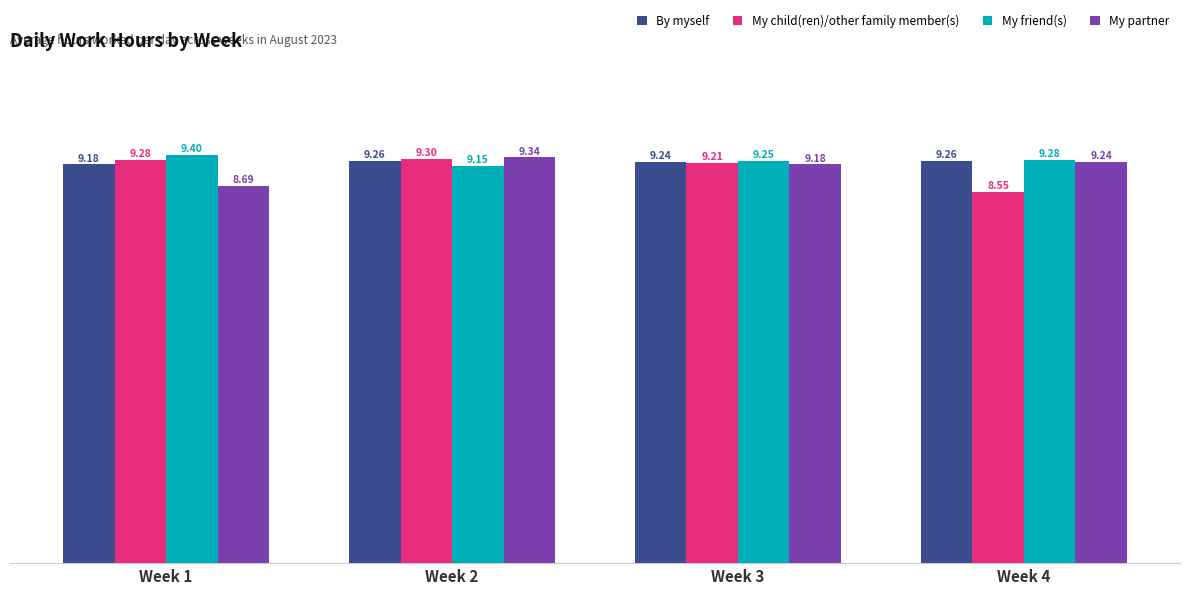

Which series has the largest total across all categories?

My friend(s)